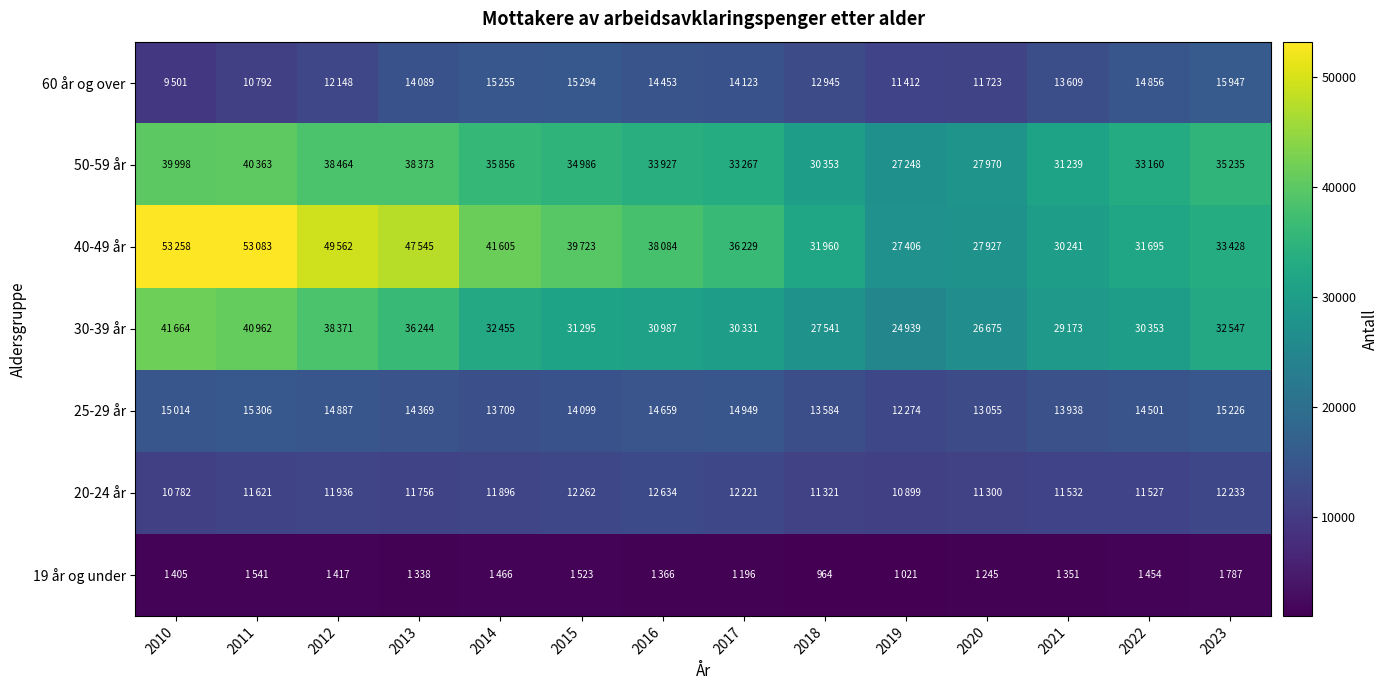

Rank the series at 2014 from highest to lowest value.

40-49 år, 50-59 år, 30-39 år, 60 år og over, 25-29 år, 20-24 år, 19 år og under